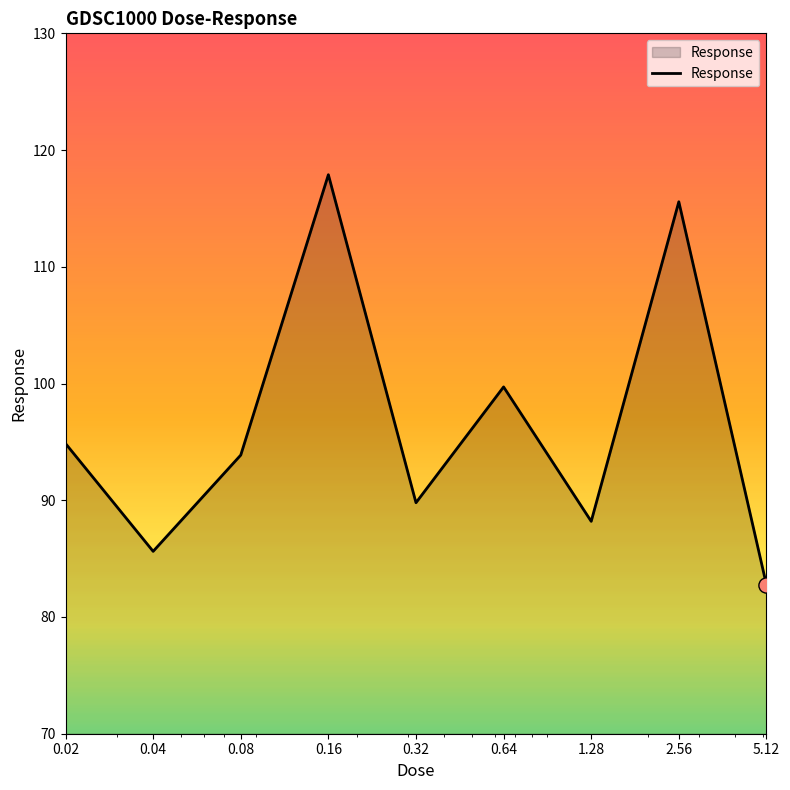

What is the maximum value shown in the chart?

117.9